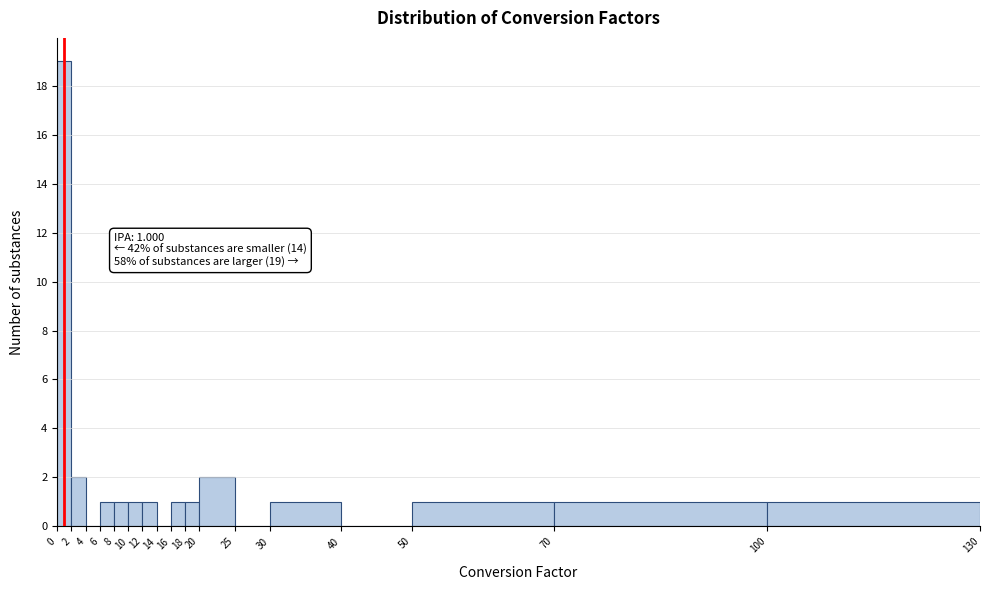

Which range on the x-axis has the tallest bar?

0 to 2